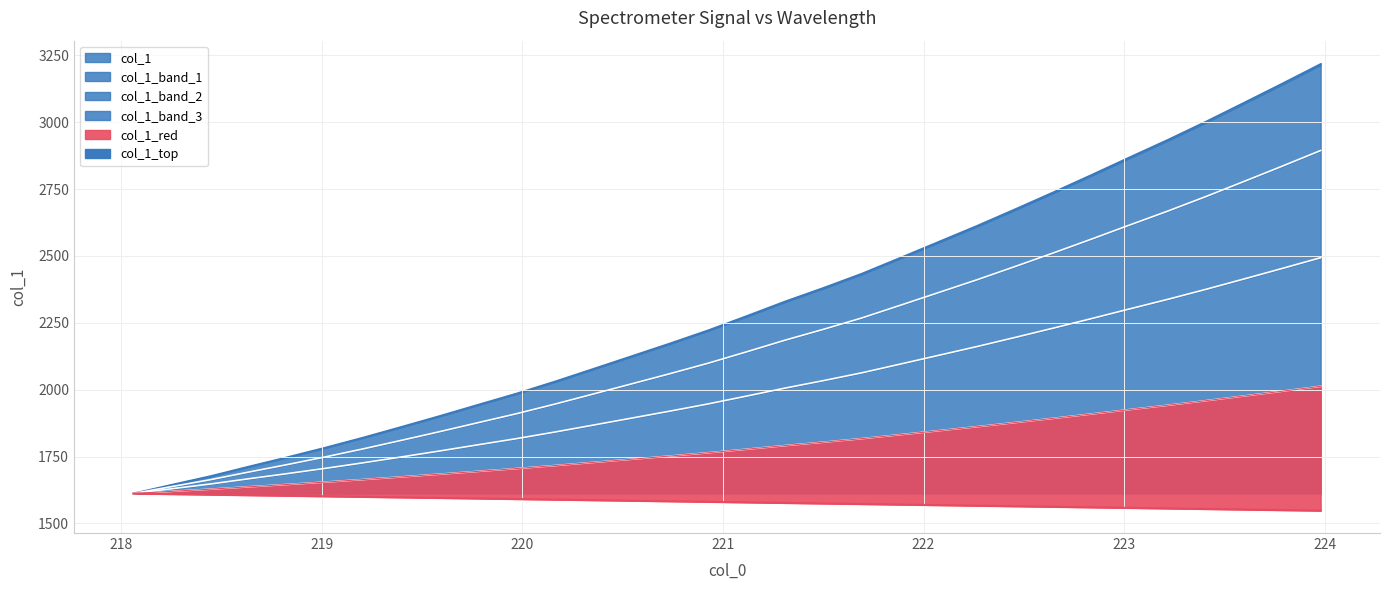

Count the number of values greater than 1777.

16